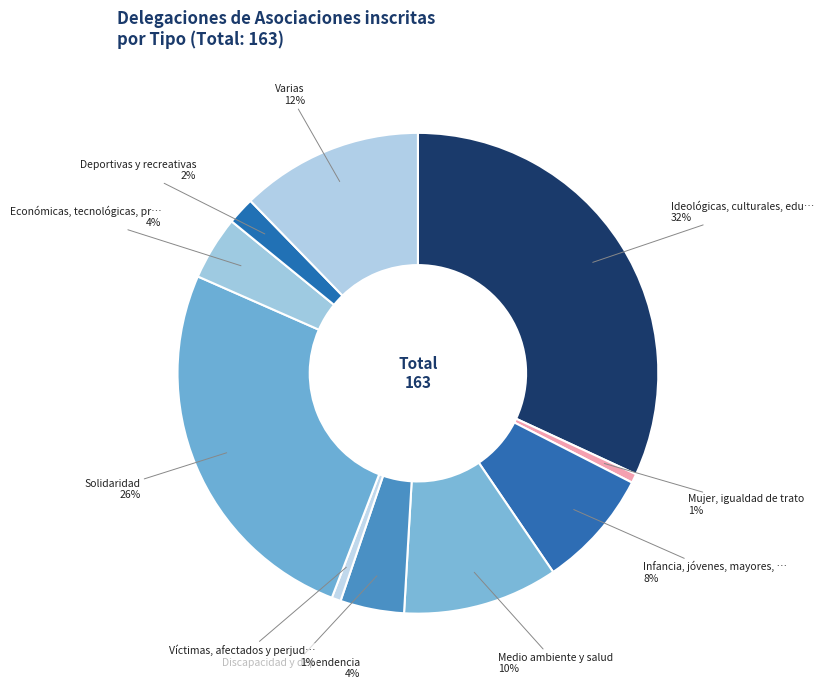

Count the number of slices in the pie.

10